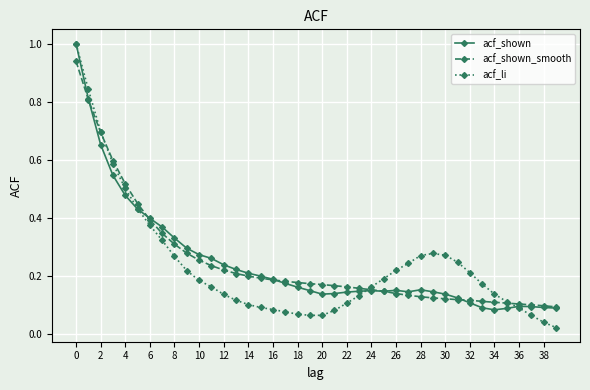

Which series has the largest range (max minus min)?

acf_li